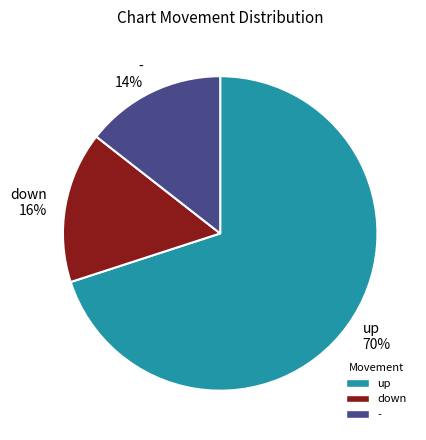

Count the number of slices in the pie.

3